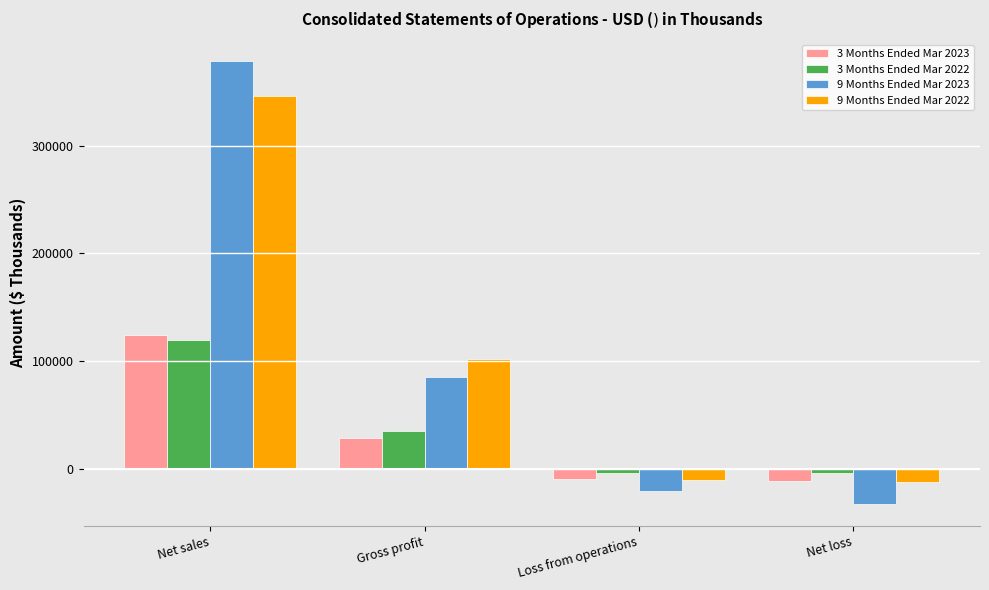

The 3 Months Ended Mar 2023 series shows -11423 at Net loss. True or false?

True